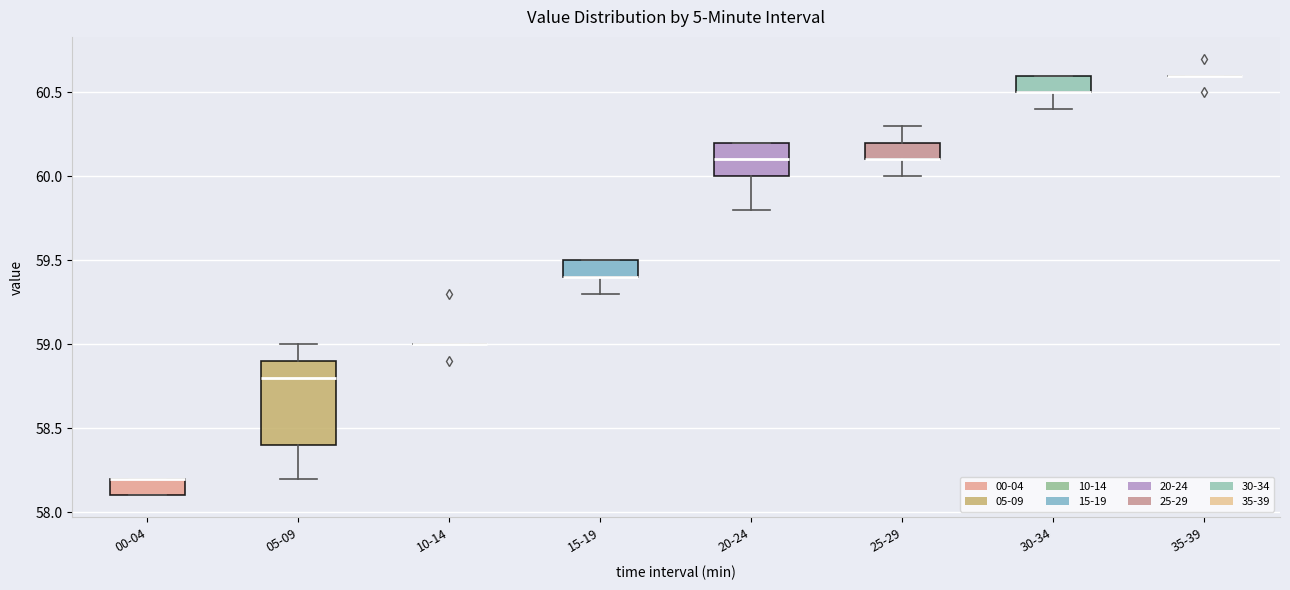

Reading left to right, read every box against the y-axis: the position of its median line, the range the box covers, and the ends of its whiskers. The values are not printed on the chart, so give them approximately, as read against the axis.

00-04: median 58.2 (drawn on the box's upper edge), box 58.1 to 58.2, whiskers 58.1 to 58.2
05-09: median 58.8, box 58.4 to 58.9, whiskers 58.2 to 59.0
10-14: box collapsed to a line at 59.0, whiskers 59.0 to 59.0
15-19: median 59.4 (drawn on the box's lower edge), box 59.4 to 59.5, whiskers 59.3 to 59.5
20-24: median 60.1, box 60.0 to 60.2, whiskers 59.8 to 60.2
25-29: median 60.1 (drawn on the box's lower edge), box 60.1 to 60.2, whiskers 60.0 to 60.3
30-34: median 60.5 (drawn on the box's lower edge), box 60.5 to 60.6, whiskers 60.4 to 60.6
35-39: box collapsed to a line at 60.6, whiskers 60.6 to 60.6